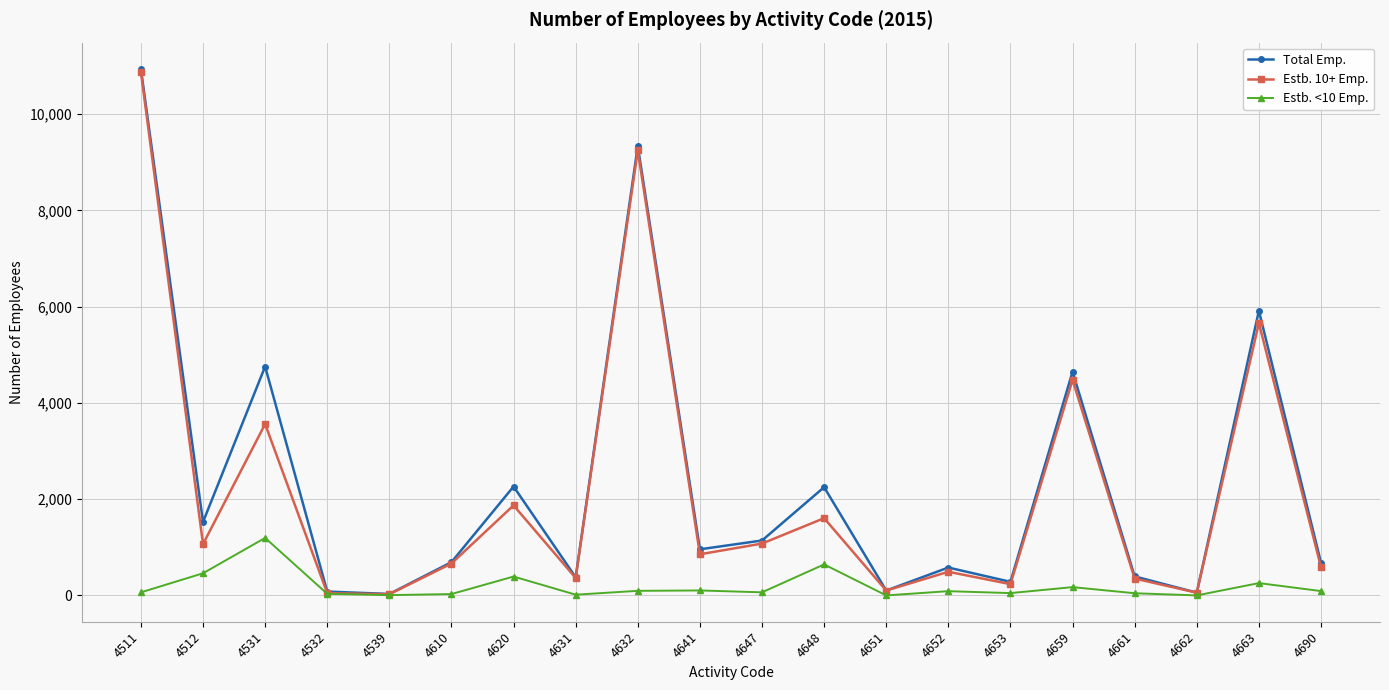

Is this an area chart (filled region under the line)?

No